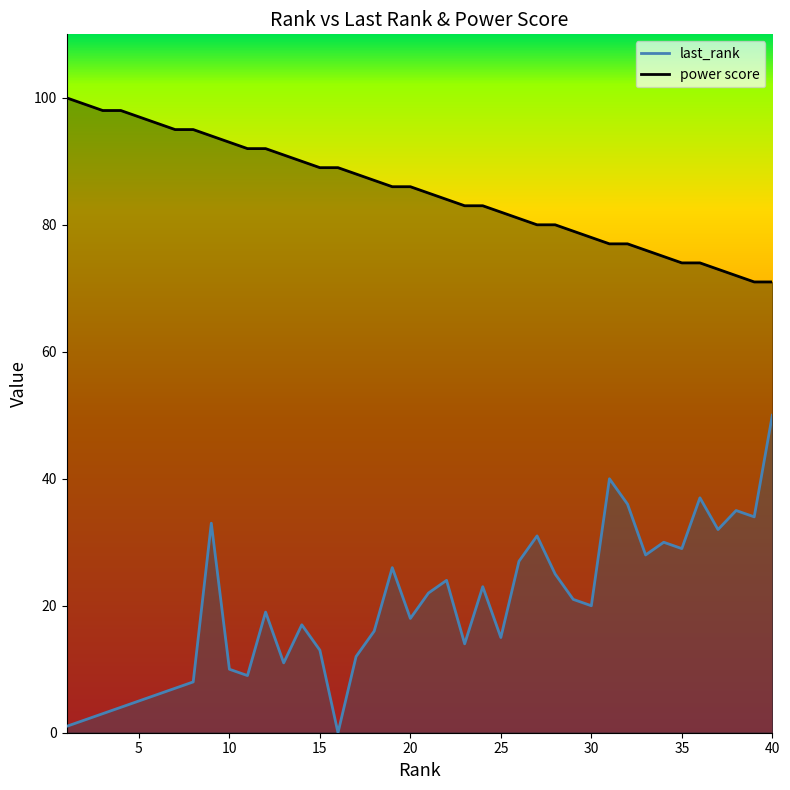

What is the minimum value for power score?

71